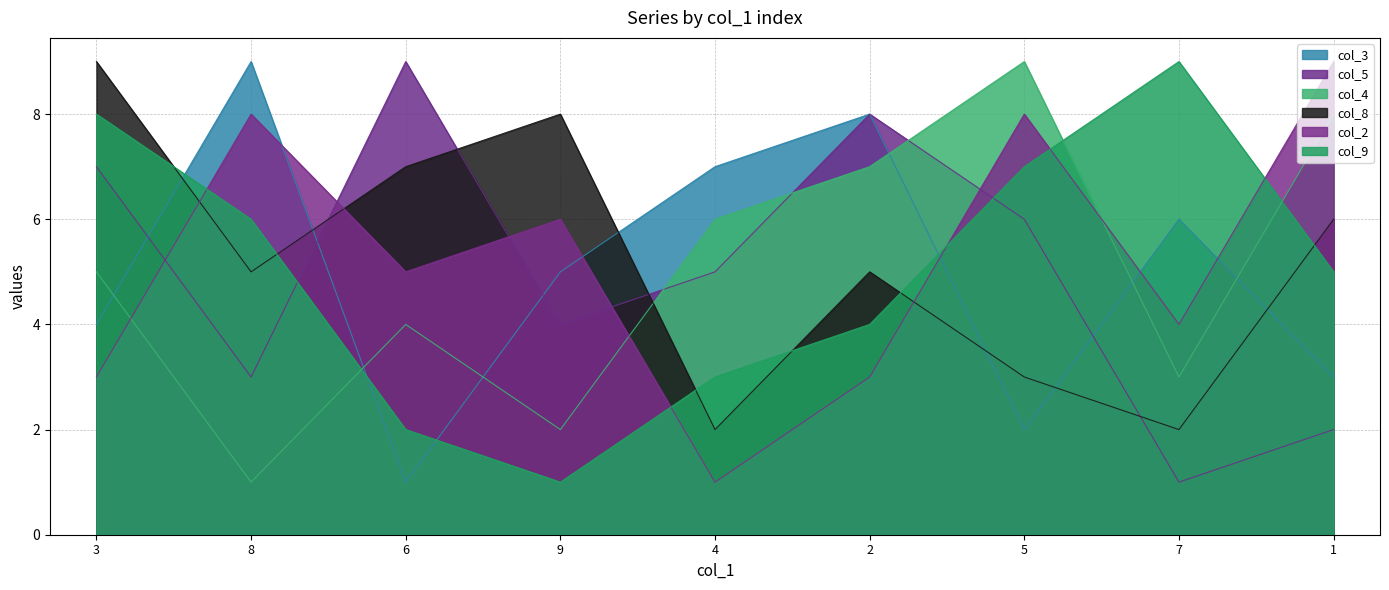

How many intersections are there between col_5 and col_3?

4